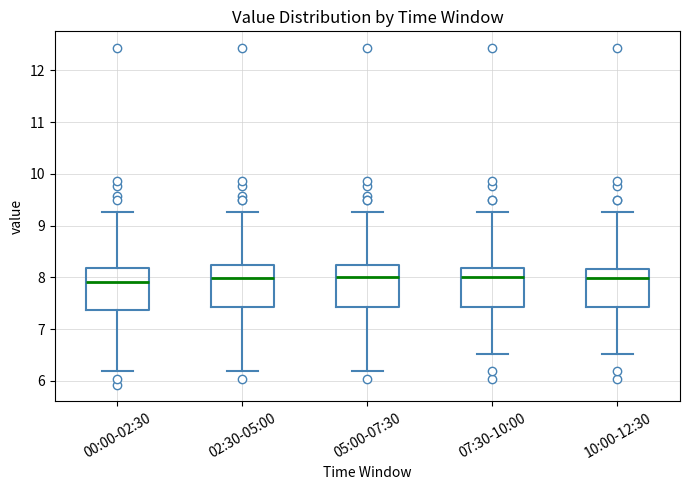

Where does the lower whisker of the box for 07:30-10:00 end on the y-axis? The values are not printed on the chart, so give them approximately, as read against the axis.

6.5